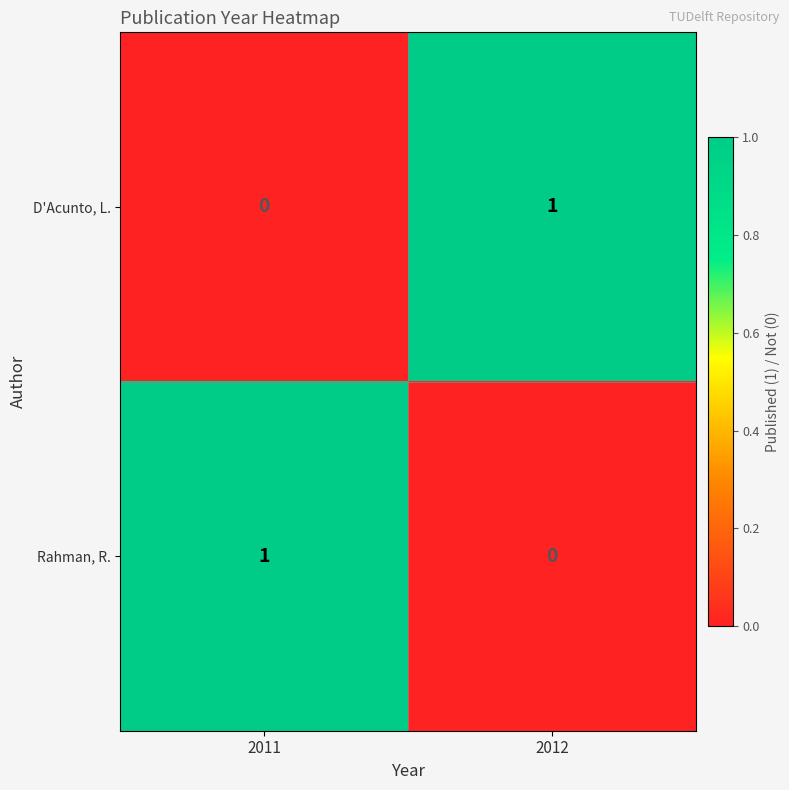

True or false: Rahman, R. has a value of 2 at 2011.

False